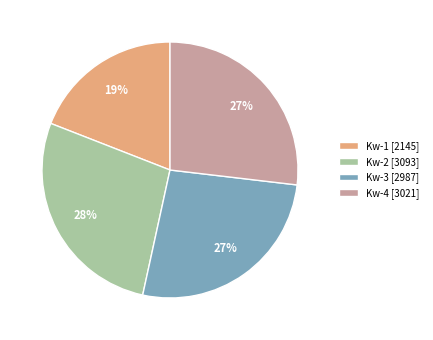

To the nearest percent, what is the difference between the Kw-2 and Kw-4 slice percentages?

1%